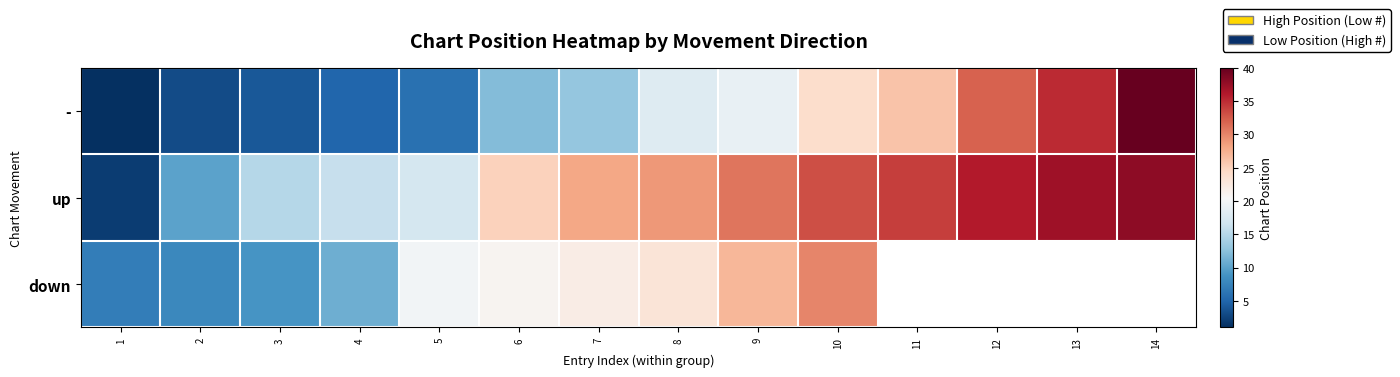

Which series changed the most between 8 and 13?

-